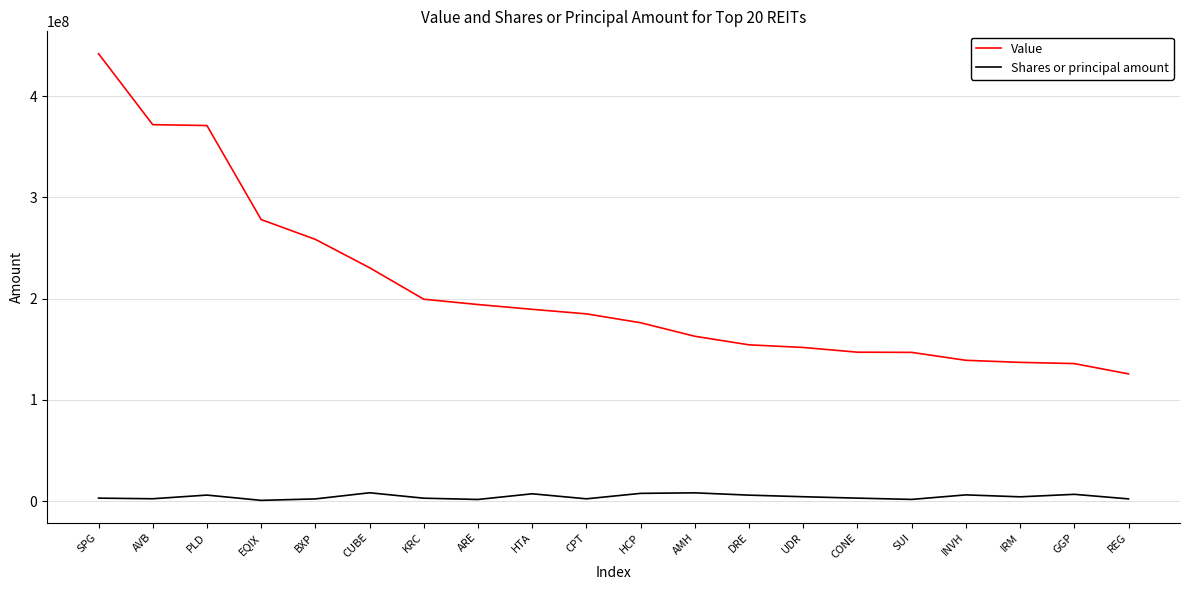

List the series in order of their overall mean, highest first.

Value, Shares or principal amount